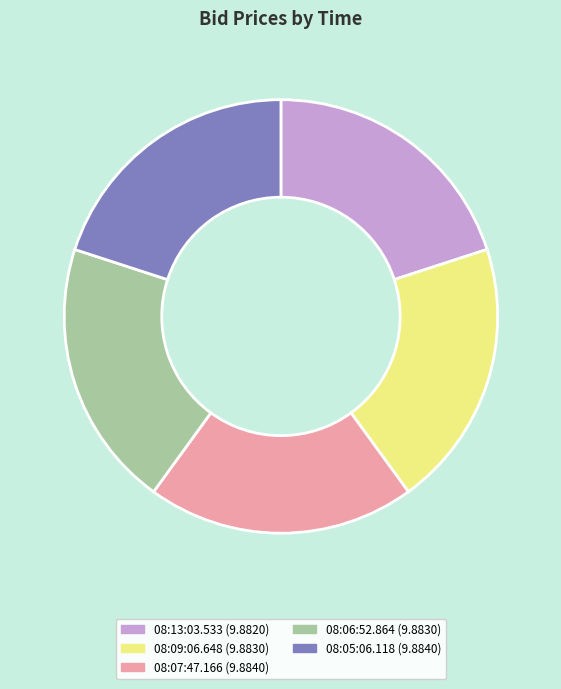

Approximately how many times larger is the value at 08:09:06.648 compared to 08:06:52.864?

1.0